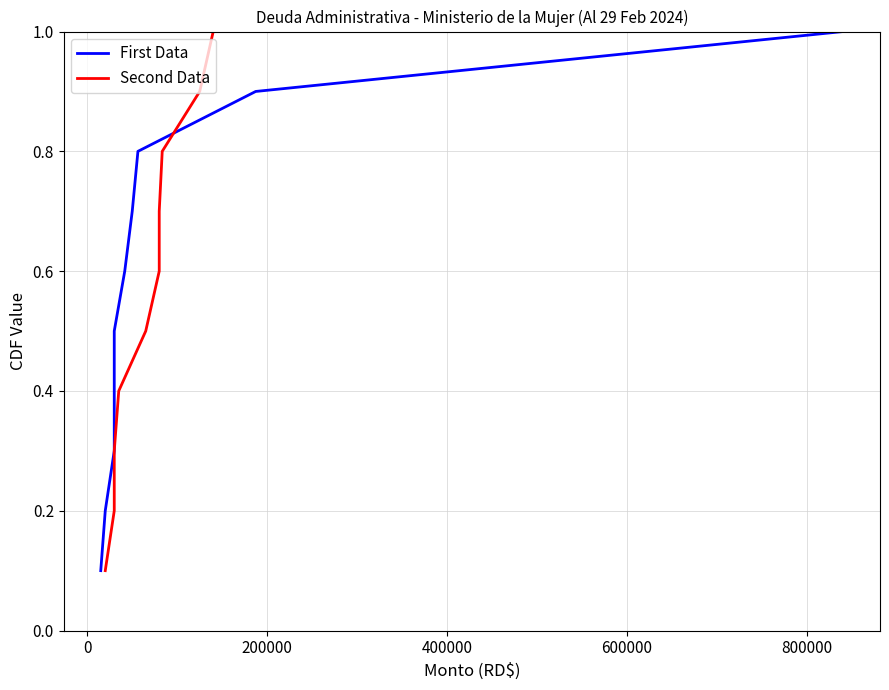

Rank the series at 600000 from lowest to highest value.

First Data, Second Data